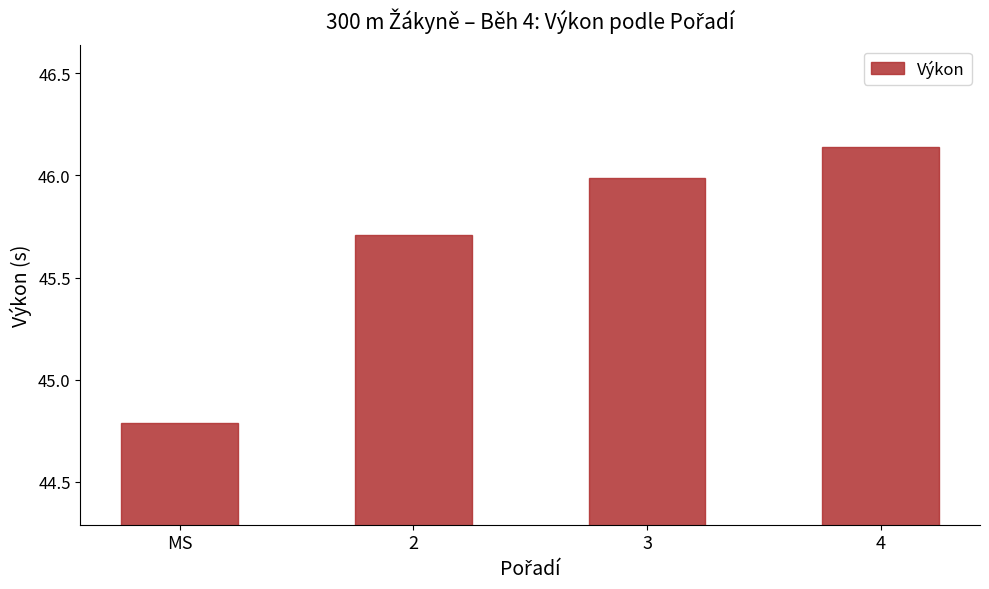

List the labels in order of value, largest first.

4, 3, 2, MS